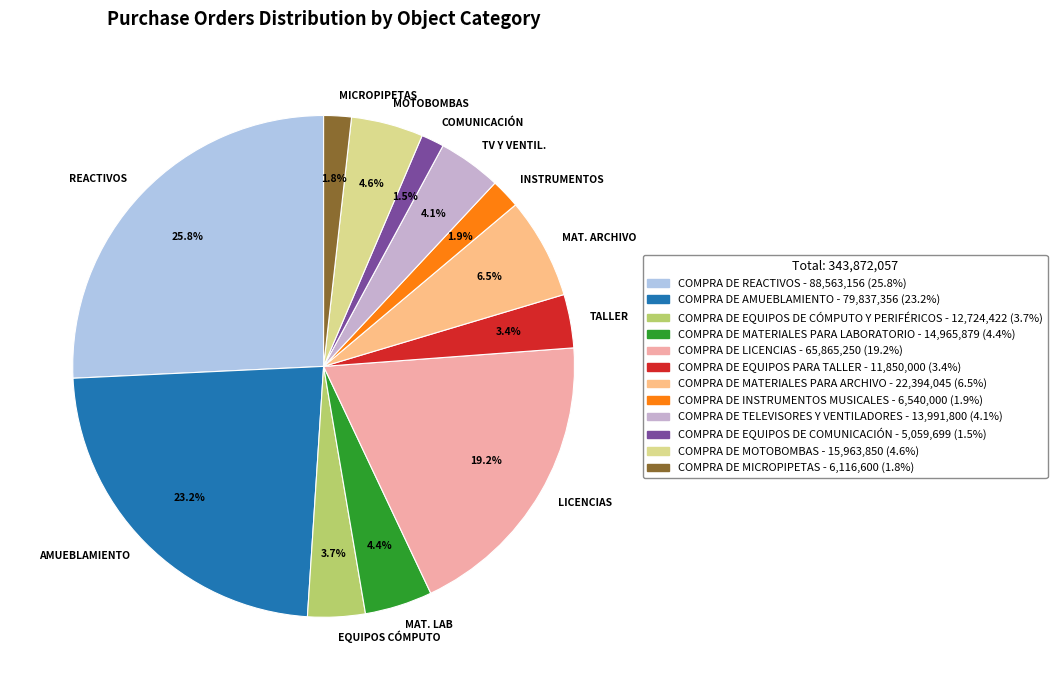

How many segments does this pie chart have?

12